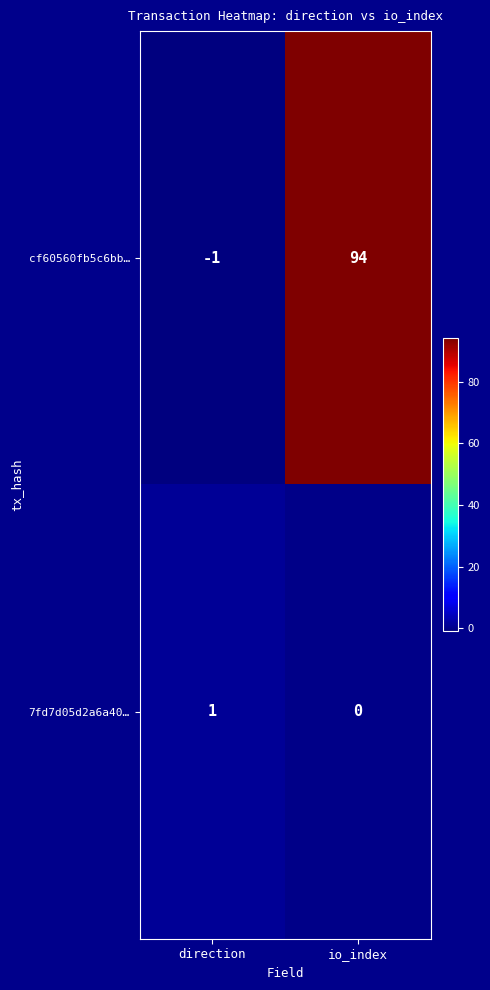

At which label is 7fd7d05d2a6a40… closest to 0?

io_index